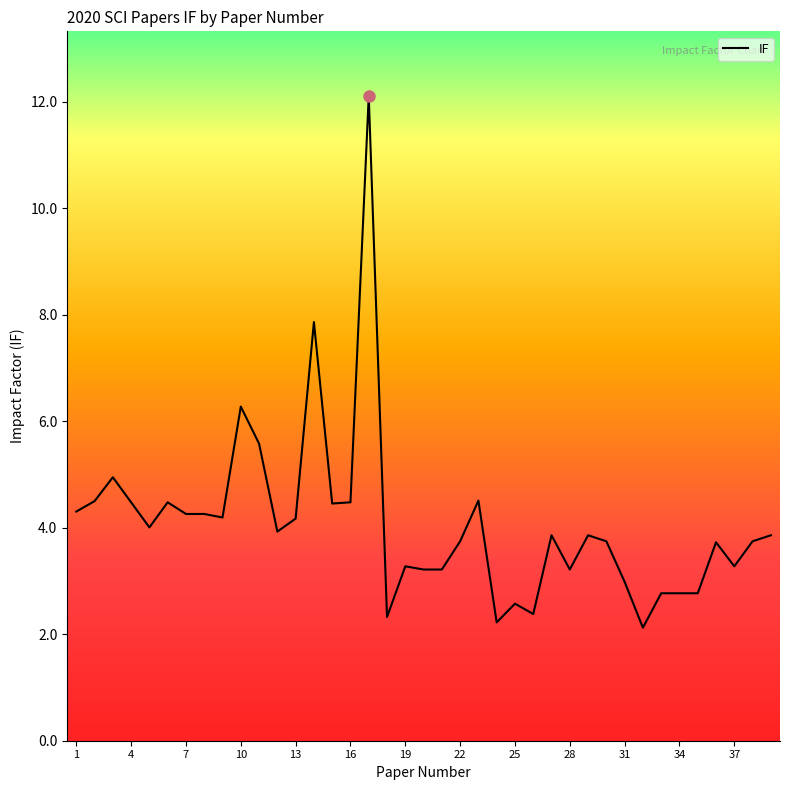

What is the smallest value displayed?

2.1